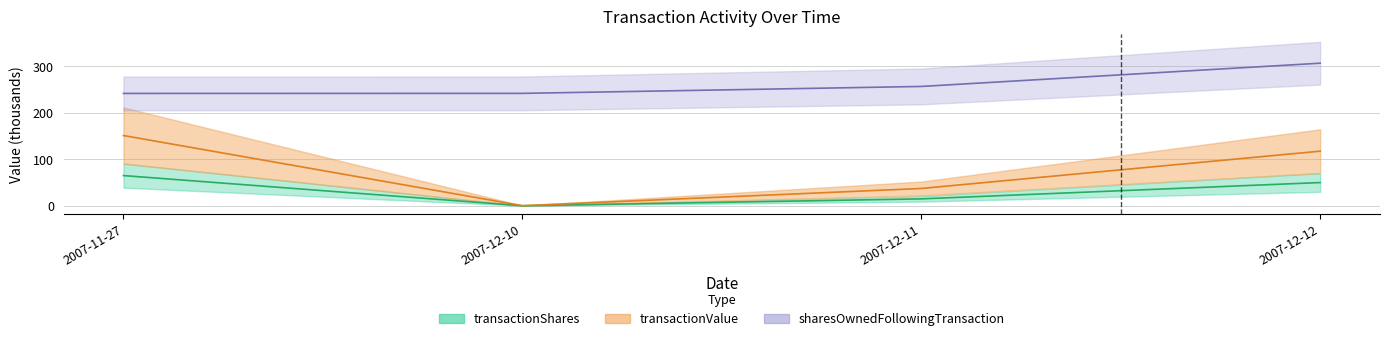

True or false: transactionValue and transactionShares intersect in this chart.

False